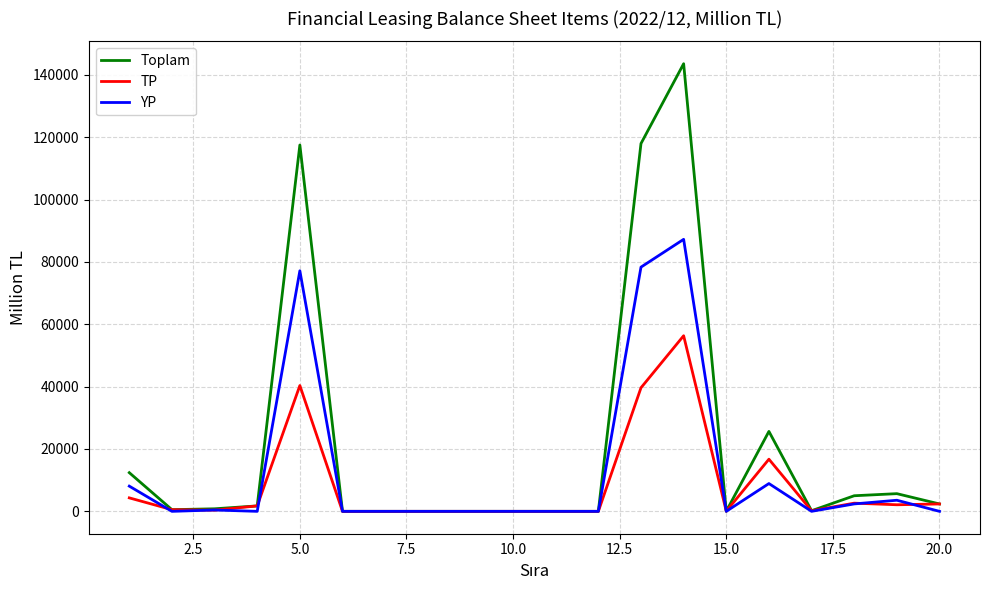

Which series has the largest total across all categories?

Toplam